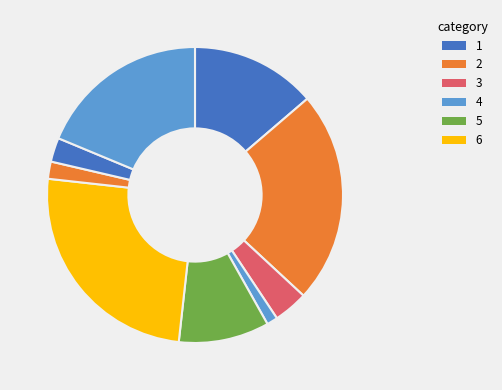

How many slices are in this pie chart?

9